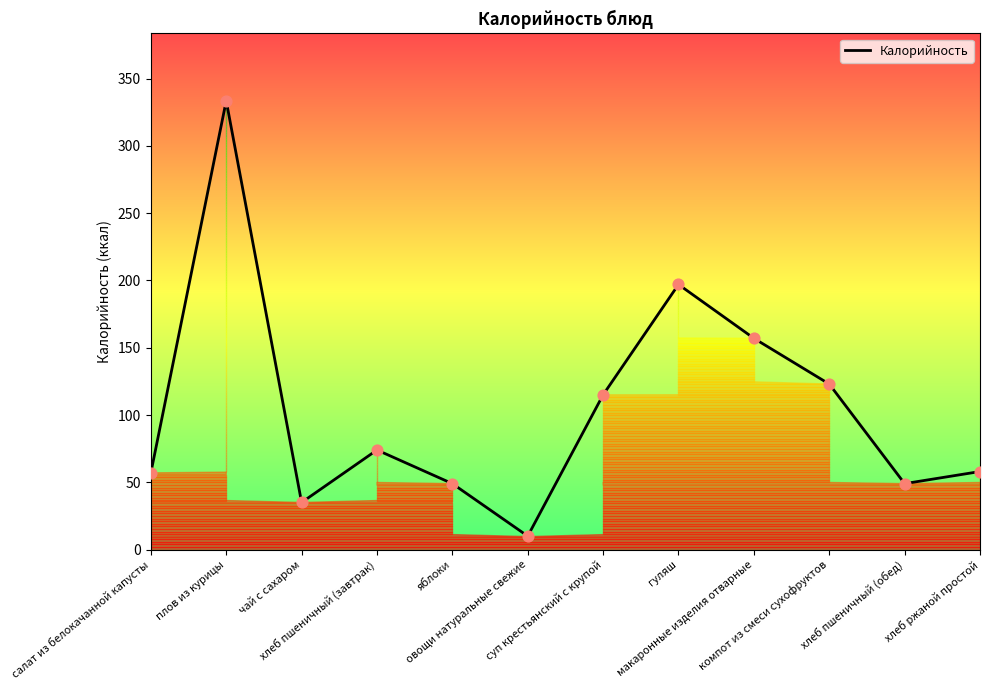

Approximately how many times larger is the value at суп крестьянский с крупой compared to овощи натуральные свежие?

11.5